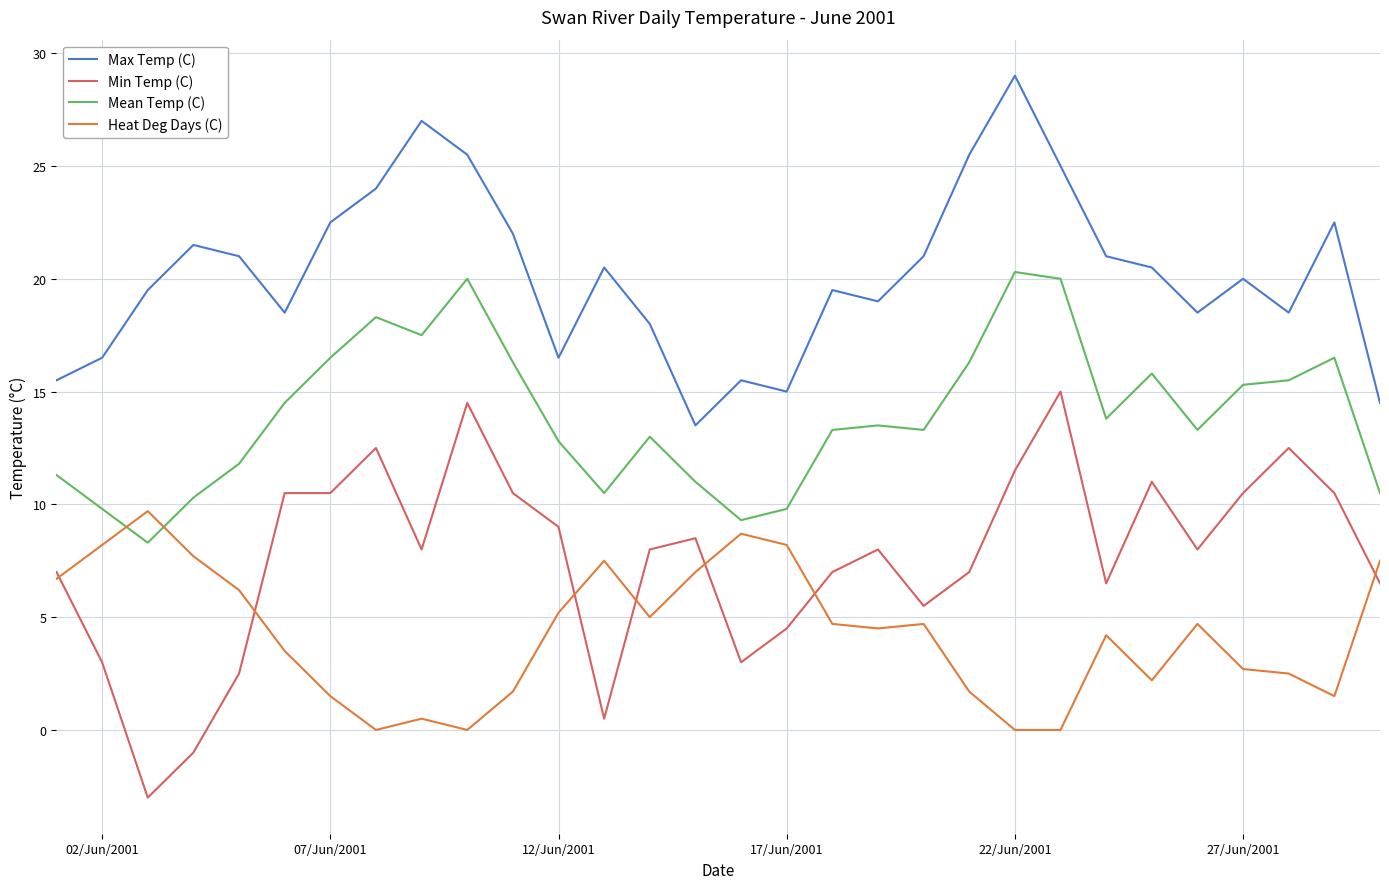

Rank the series by their average value, from highest to lowest.

Max Temp (C), Mean Temp (C), Min Temp (C), Heat Deg Days (C)